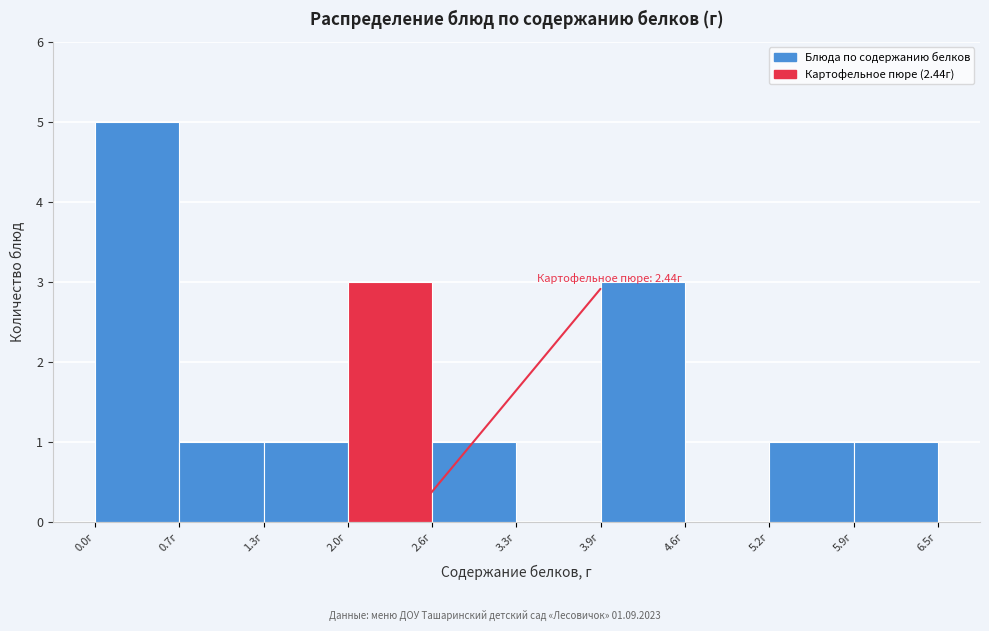

Which range on the x-axis has the tallest bar?

0.0 to 0.7